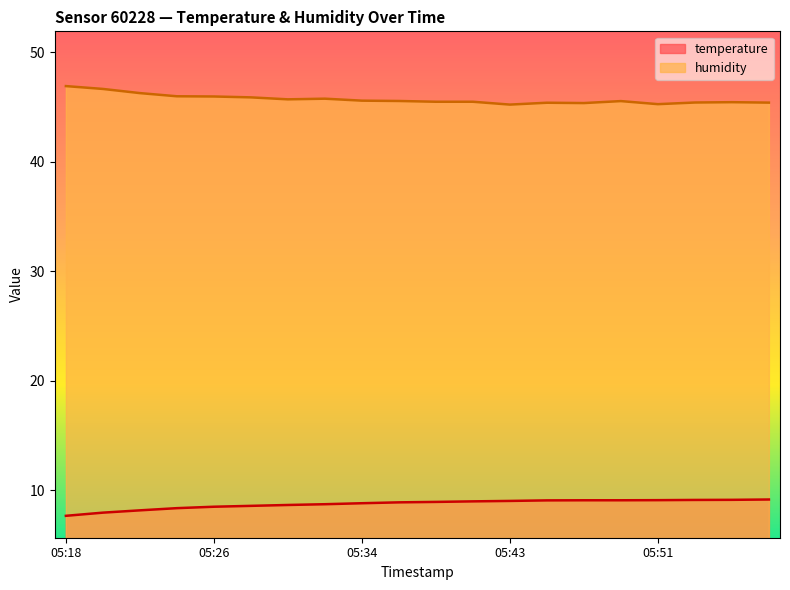

What is the total value across all series at 05:53?

54.5